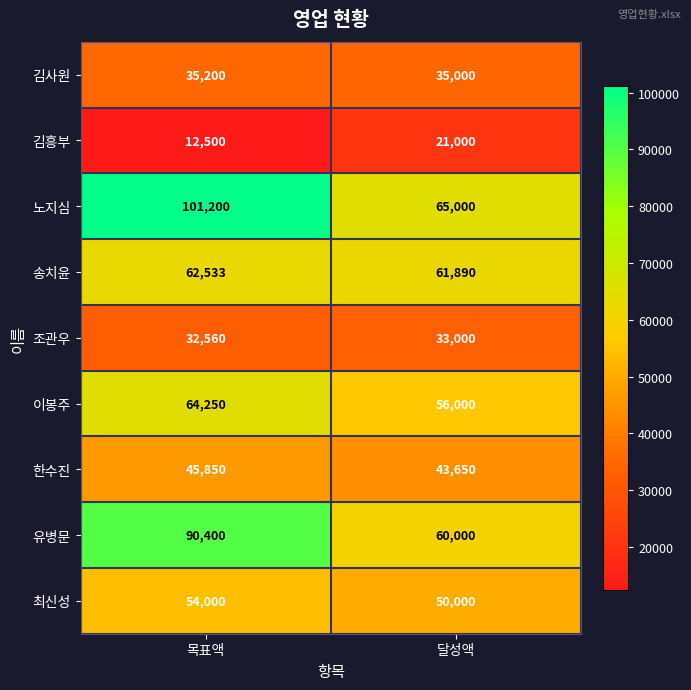

Reading left to right, list all the values displayed in this chart.

김사원: 목표액=35200	달성액=35000
김흥부: 목표액=12500	달성액=21000
노지심: 목표액=101200	달성액=65000
송치윤: 목표액=62533	달성액=61890
조관우: 목표액=32560	달성액=33000
이봉주: 목표액=64250	달성액=56000
한수진: 목표액=45850	달성액=43650
유병문: 목표액=90400	달성액=60000
최신성: 목표액=54000	달성액=50000